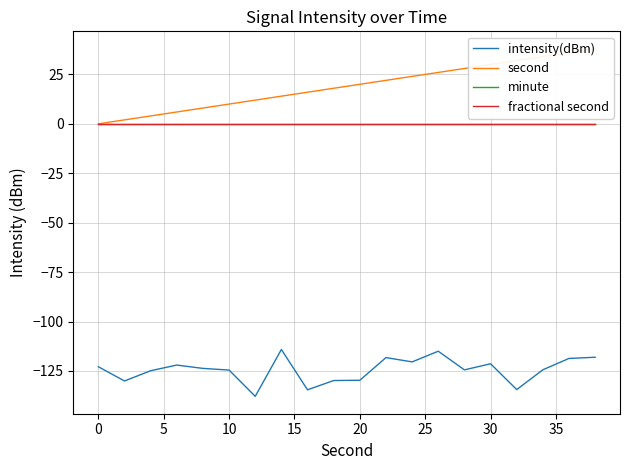

Reading left to right, transcribe all the data shown in this chart.

intensity(dBm): -122.9	-130.1	-124.9	-122.0	-123.7	-124.5	-137.8	-114.1	-134.5	-129.8	-129.7	-118.2	-120.4	-115.0	-124.4	-121.3	-134.4	-124.4	-118.7	-118.1
second: 0.0	2.0	4.0	6.0	8.0	10.0	12.0	14.0	16.0	18.0	20.0	22.0	24.0	26.0	28.0	30.0	32.0	34.0	36.0	38.0
minute: 0.0	0.0	0.0	0.0	0.0	0.0	0.0	0.0	0.0	0.0	0.0	0.0	0.0	0.0	0.0	0.0	0.0	0.0	0.0	0.0
fractional second: 0.0	0.0	0.0	0.0	0.0	0.0	0.0	0.0	0.0	0.0	0.0	0.0	0.0	0.0	0.0	0.0	0.0	0.0	0.0	0.0